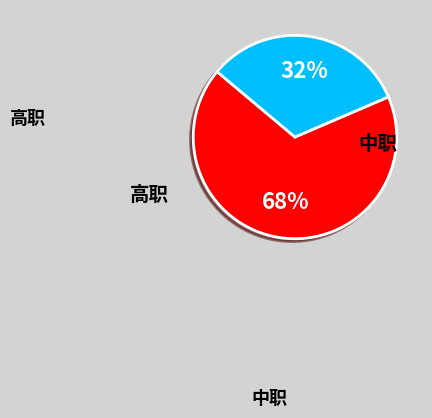

Is there any slice that represents more than half of the pie?

Yes